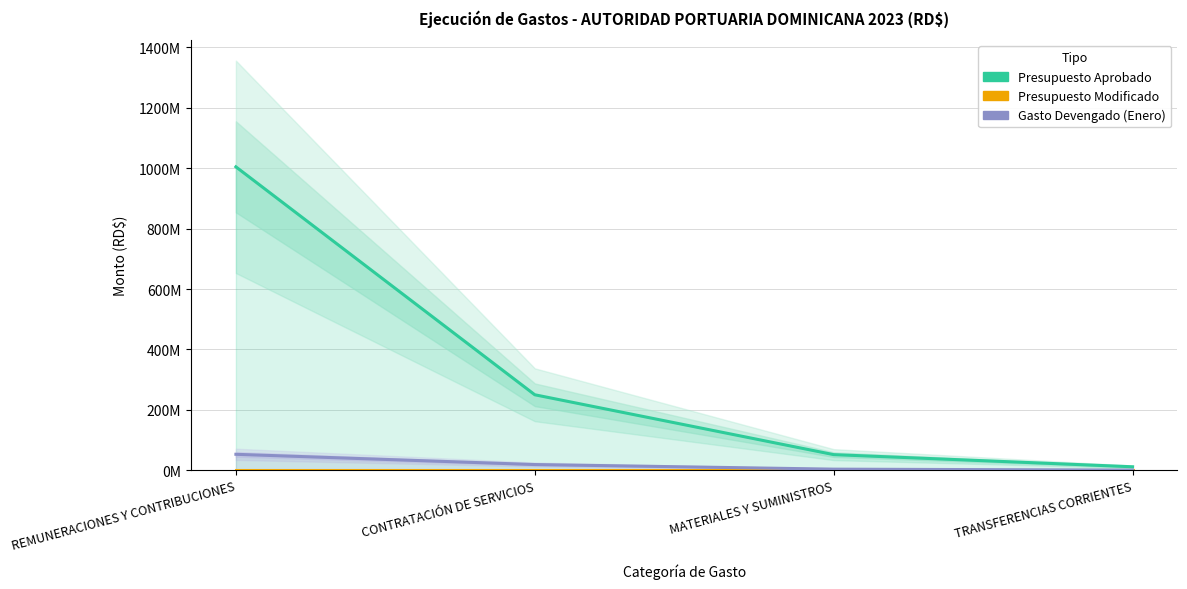

At which label is Gasto Devengado (Enero) closest to 26655300?

CONTRATACIÓN DE SERVICIOS